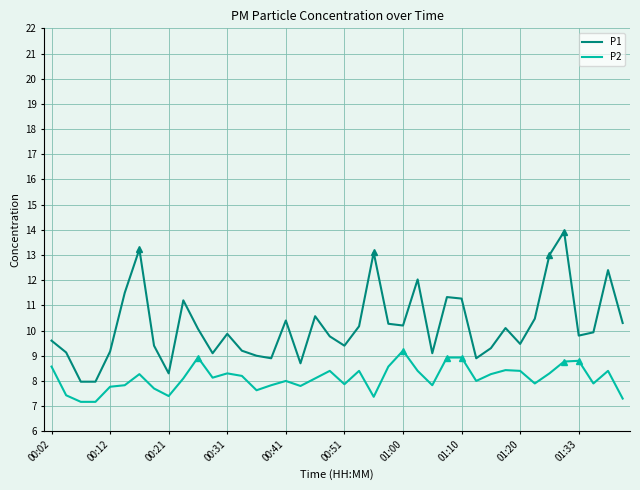

True or false: P1 and P2 cross at least once.

False